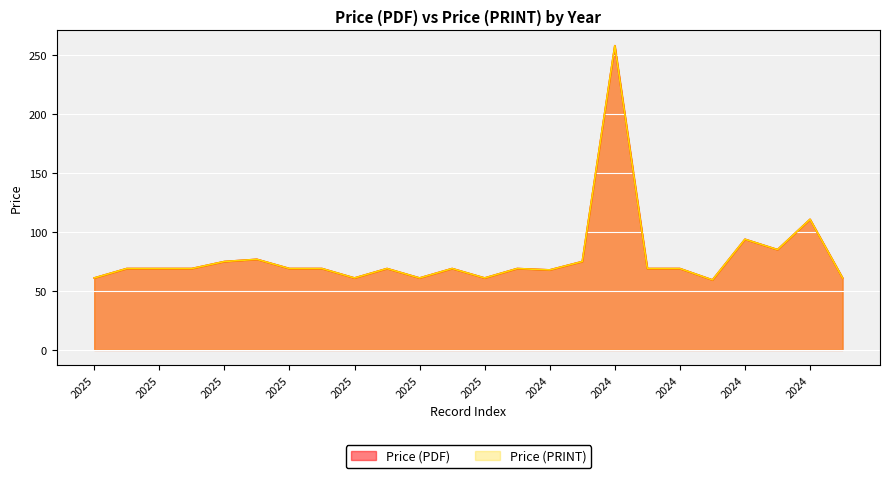

At which category does the chart reach its peak across all series?

2024